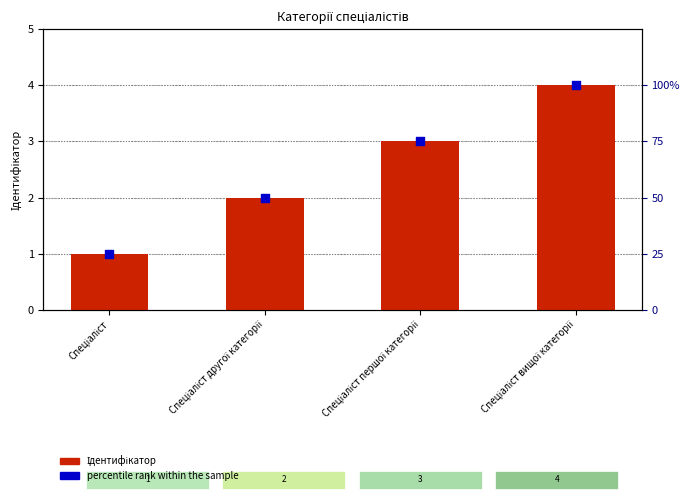

Which series has the largest Y range (max minus min)?

percentile rank within the sample